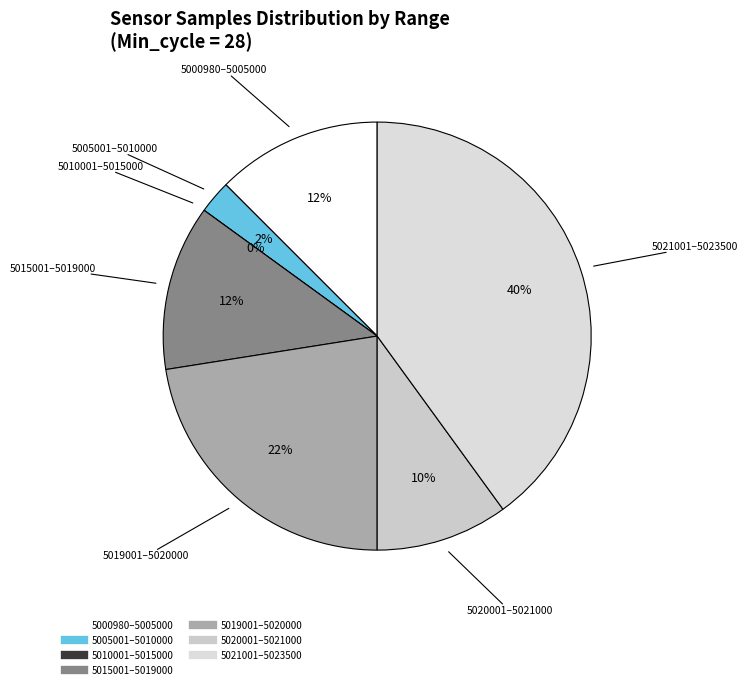

Is there a majority slice in this chart?

No